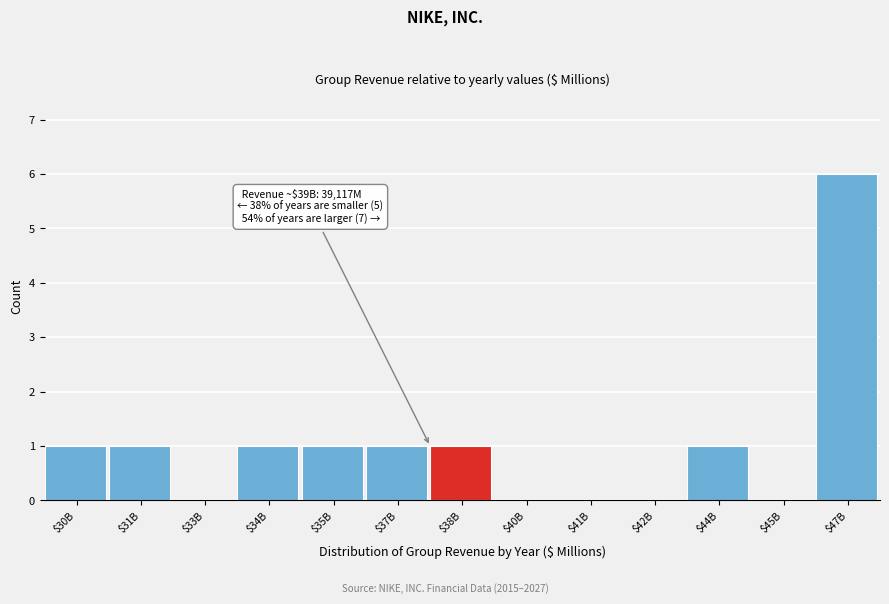

The value at $42B is 0. True or false?

True